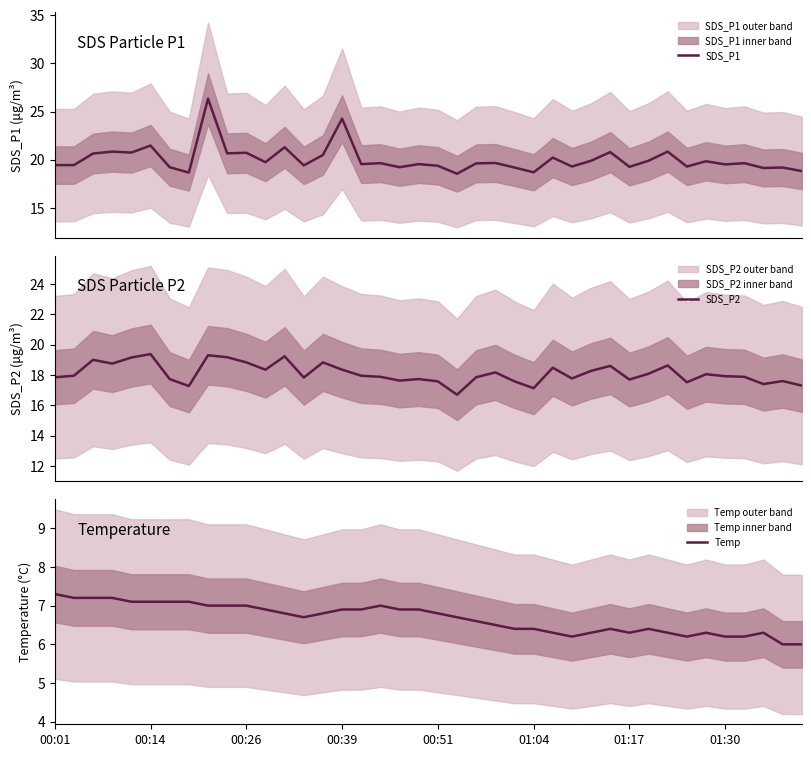

How many data points in SDS_P2 are above 17?

39